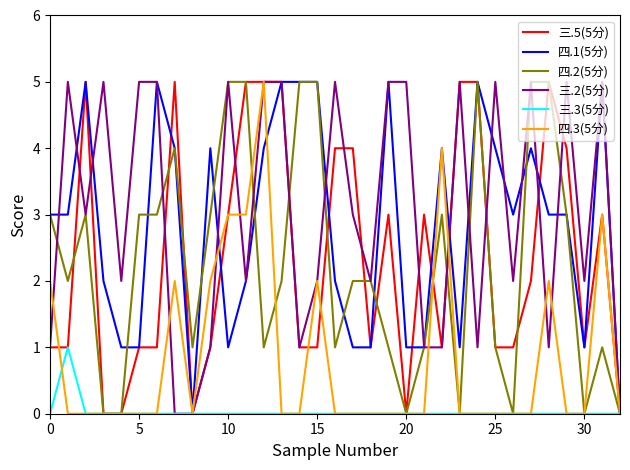

What is the greatest value displayed?

5